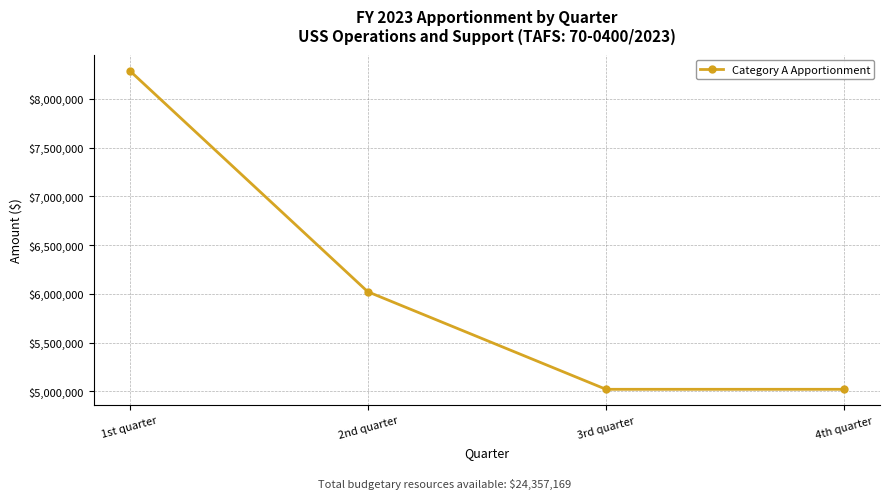

How many series are shown in this chart?

1